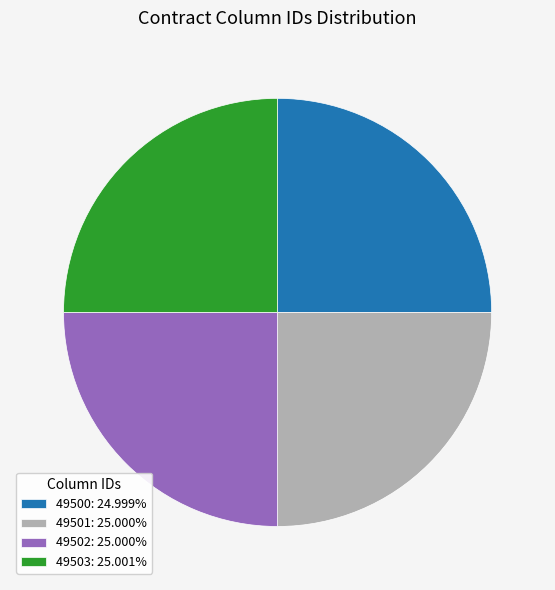

Count the number of slices in the pie.

4